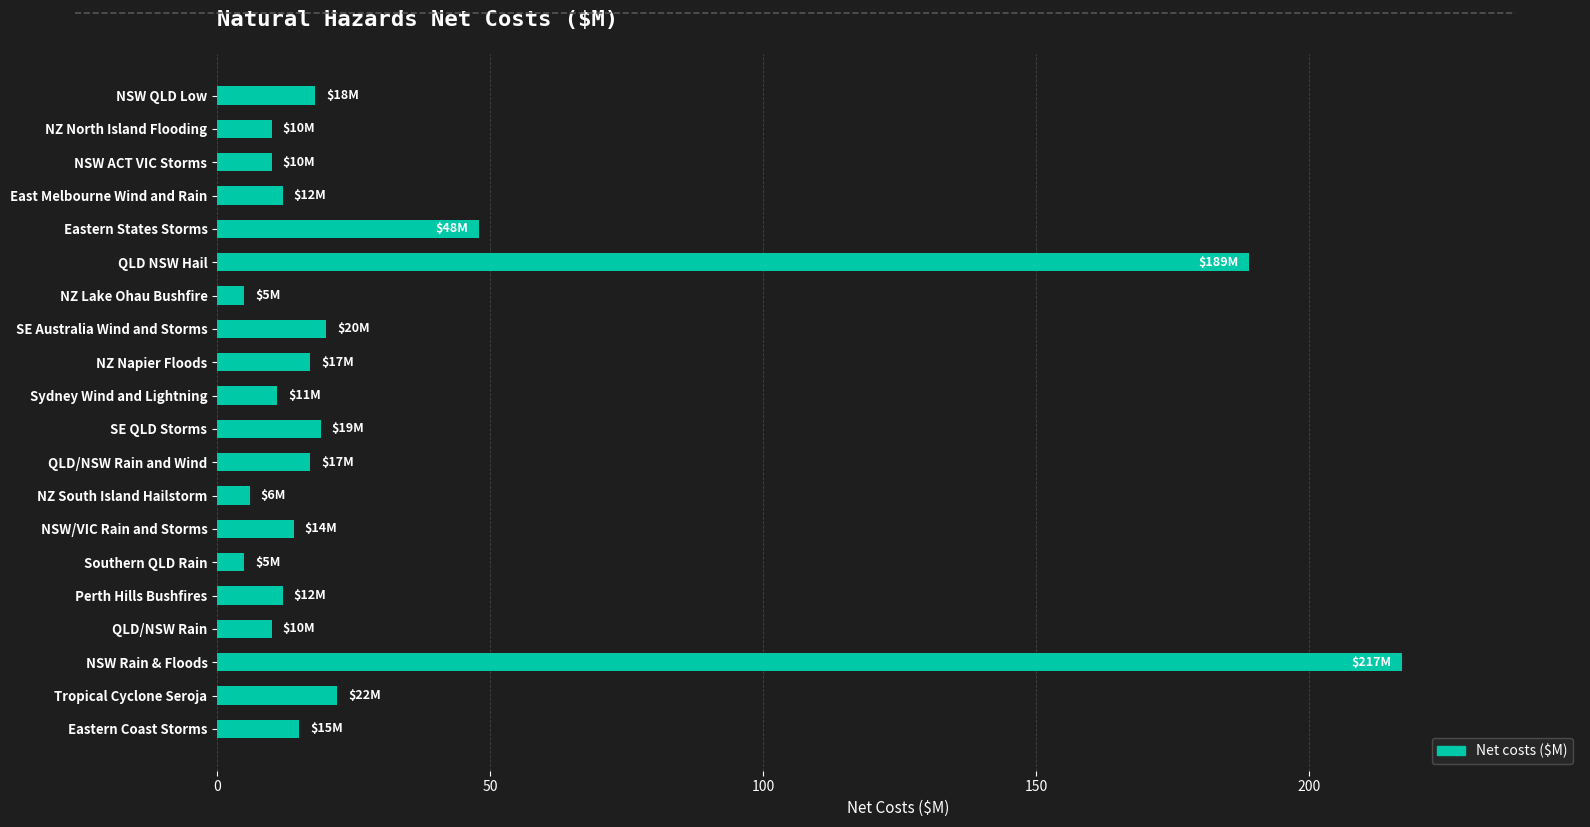

At which label is the value closest to 111?

Eastern States Storms